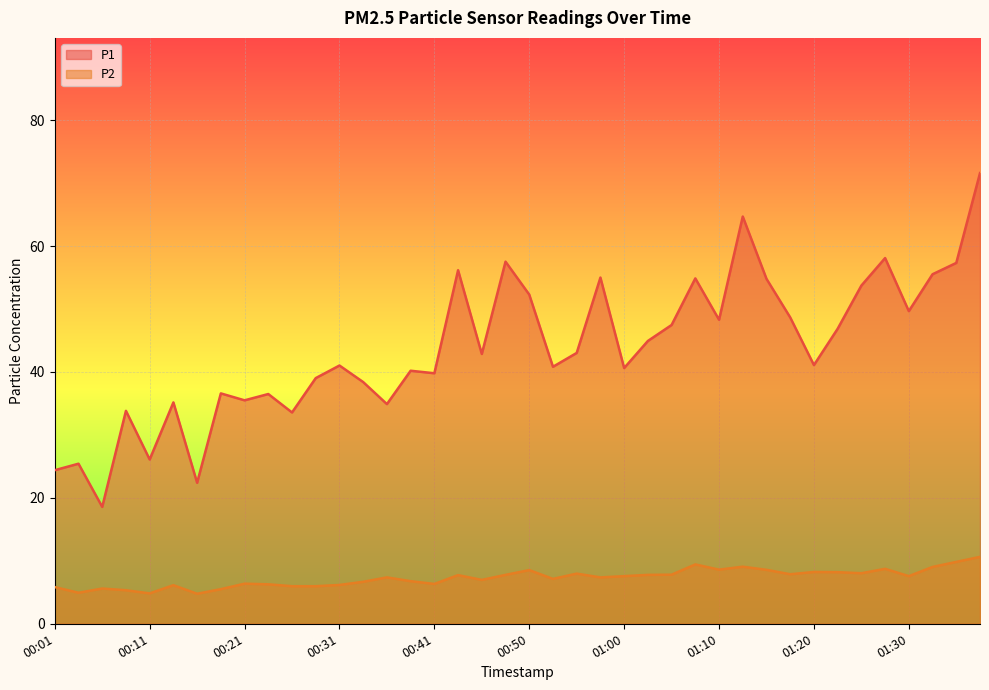

True or false: P2 and P1 cross at least once.

False